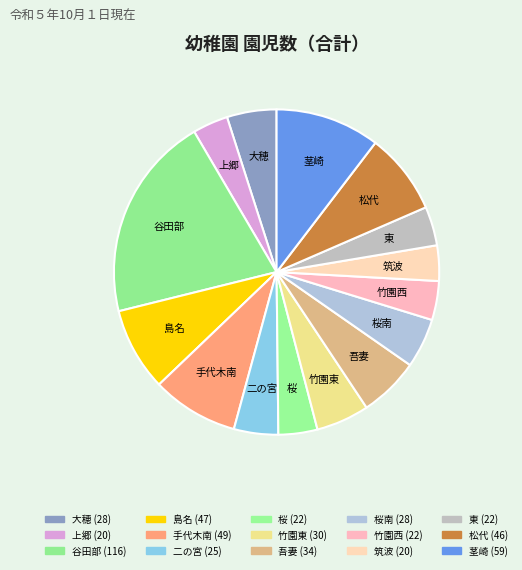

Is the sum of 大穂 and 松代 greater than half?

No